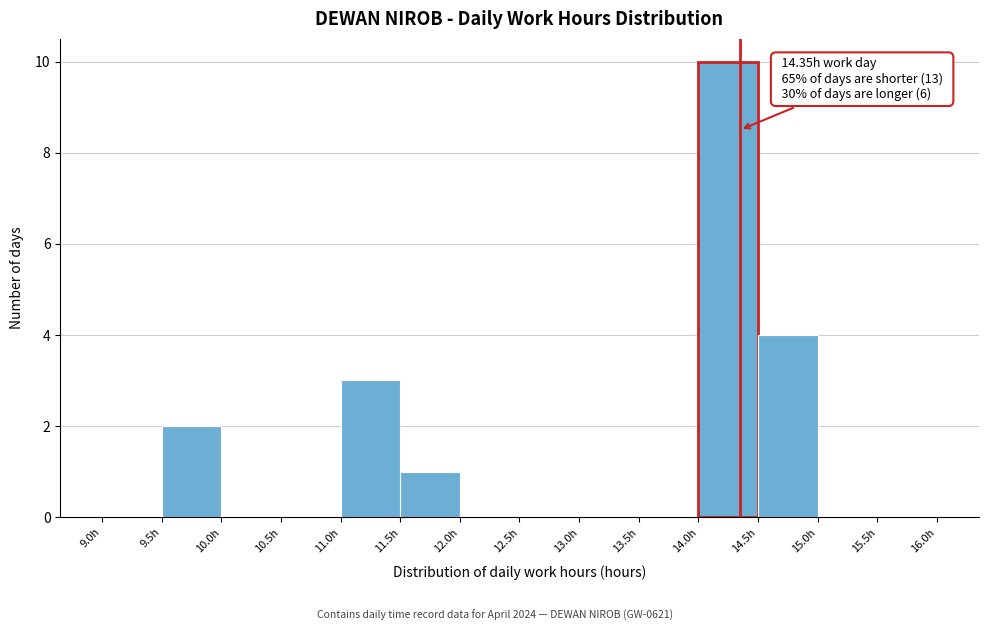

Which range on the x-axis has the tallest bar?

14.0 to 14.5